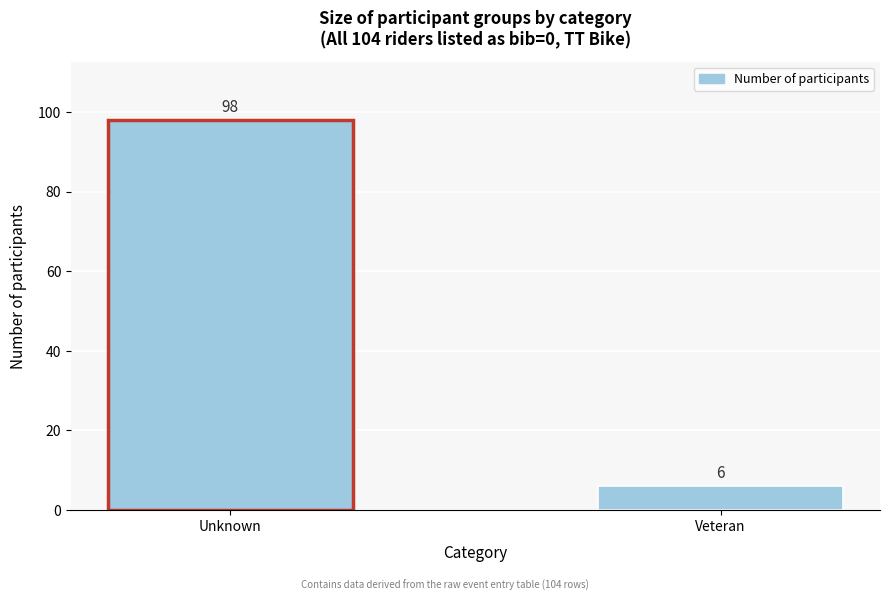

Reading right to left, what are all the values shown in this chart?

6	98